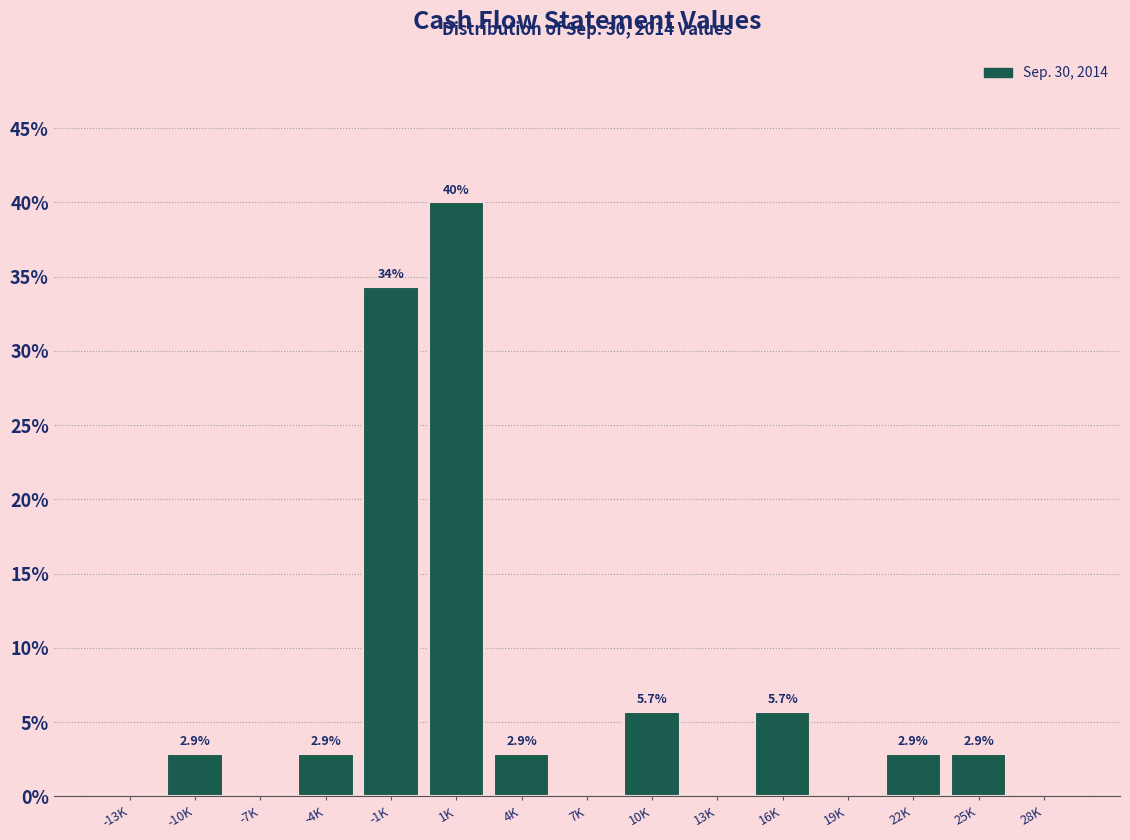

Reading left to right, transcribe all the data shown in this chart.

-13K=0.0	-10K=2.9	-7K=0.0	-4K=2.9	-1K=34.3	1K=40.0	4K=2.9	7K=0.0	10K=5.7	13K=0.0	16K=5.7	19K=0.0	22K=2.9	25K=2.9	28K=0.0